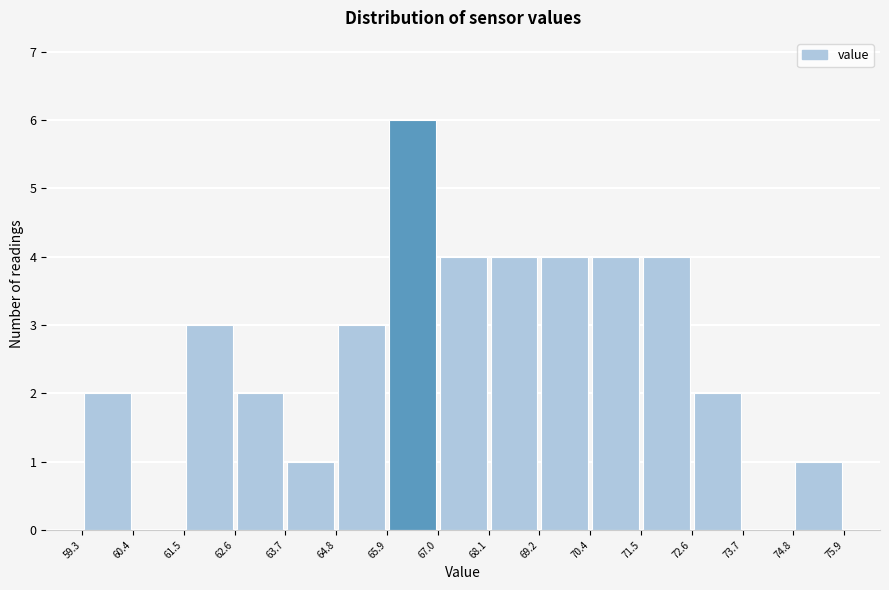

How tall is the bar that spans 71.5 to 72.6 on the x-axis? The values are not printed on the chart, so give them approximately, as read against the axis.

4